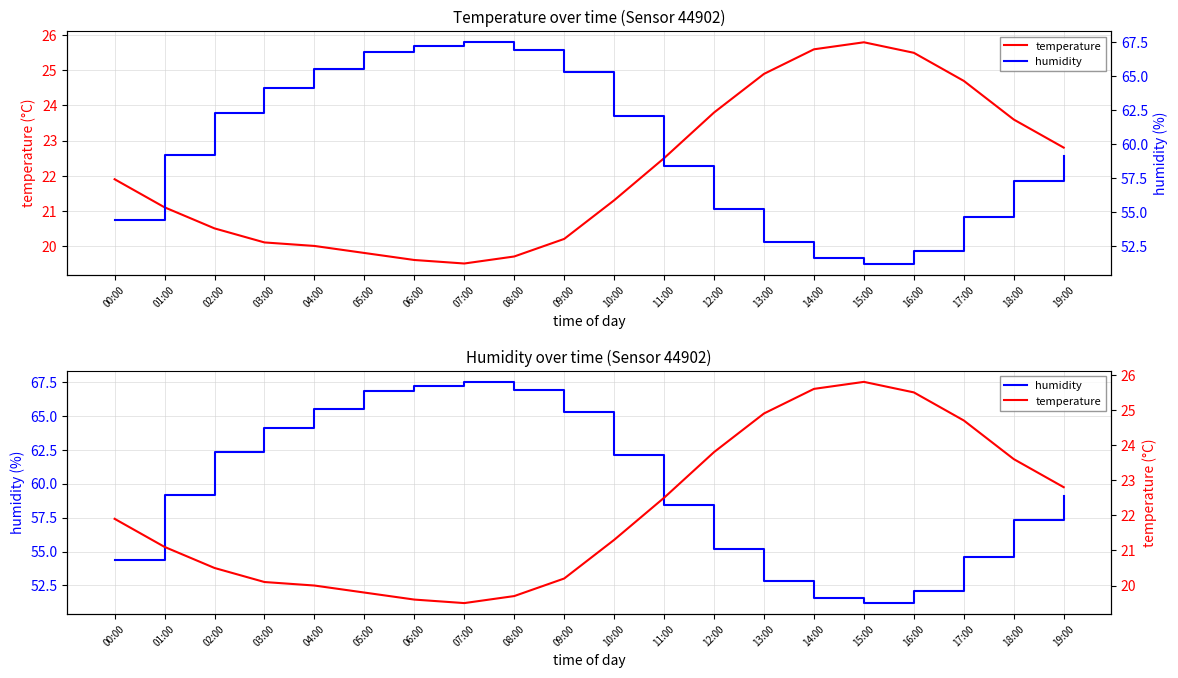

Does the chart display data point markers on the line(s)?

No